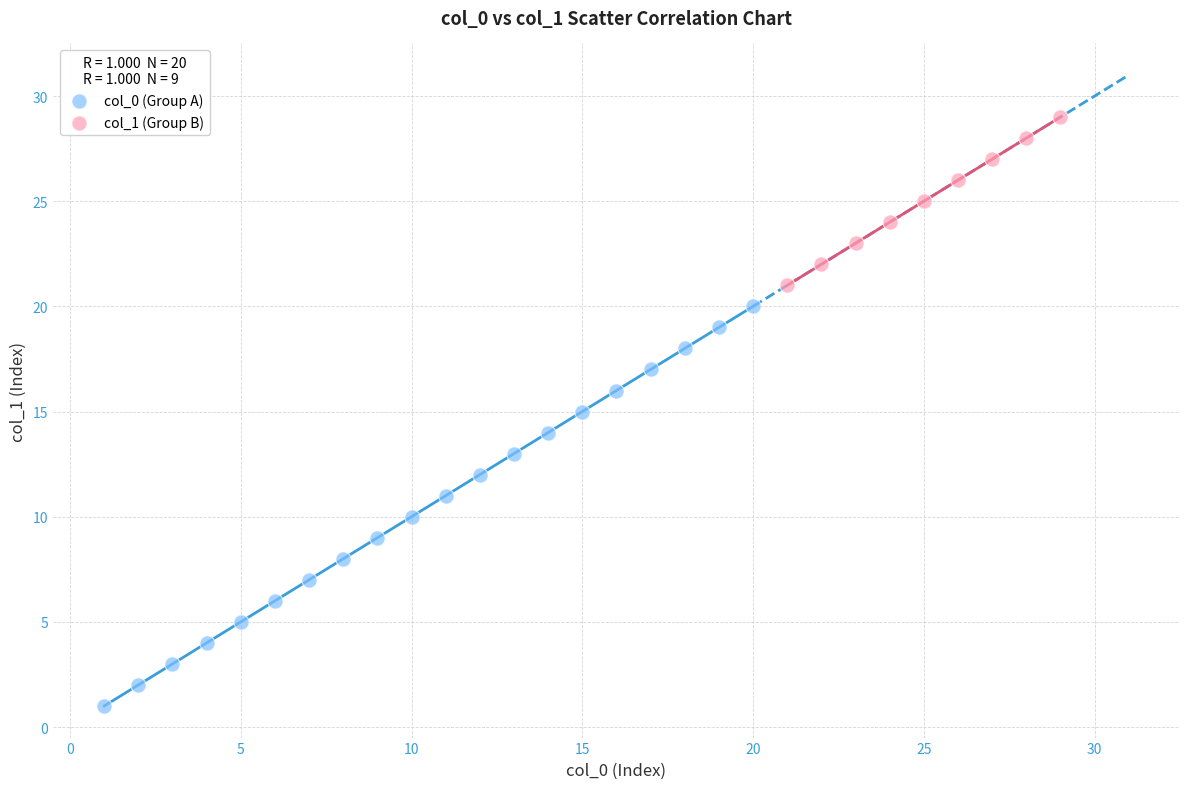

Which series contains the lowest Y value?

col_0 (Group A)